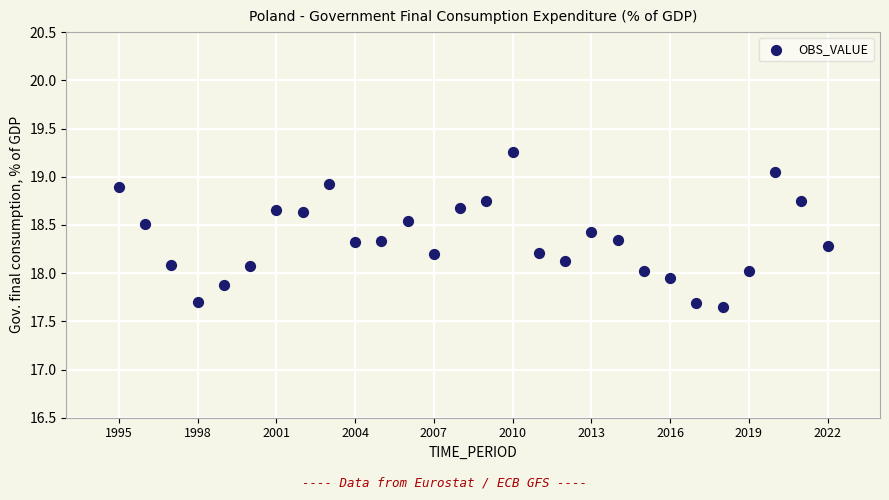

What is the range of Y values (max minus min)?

1.6